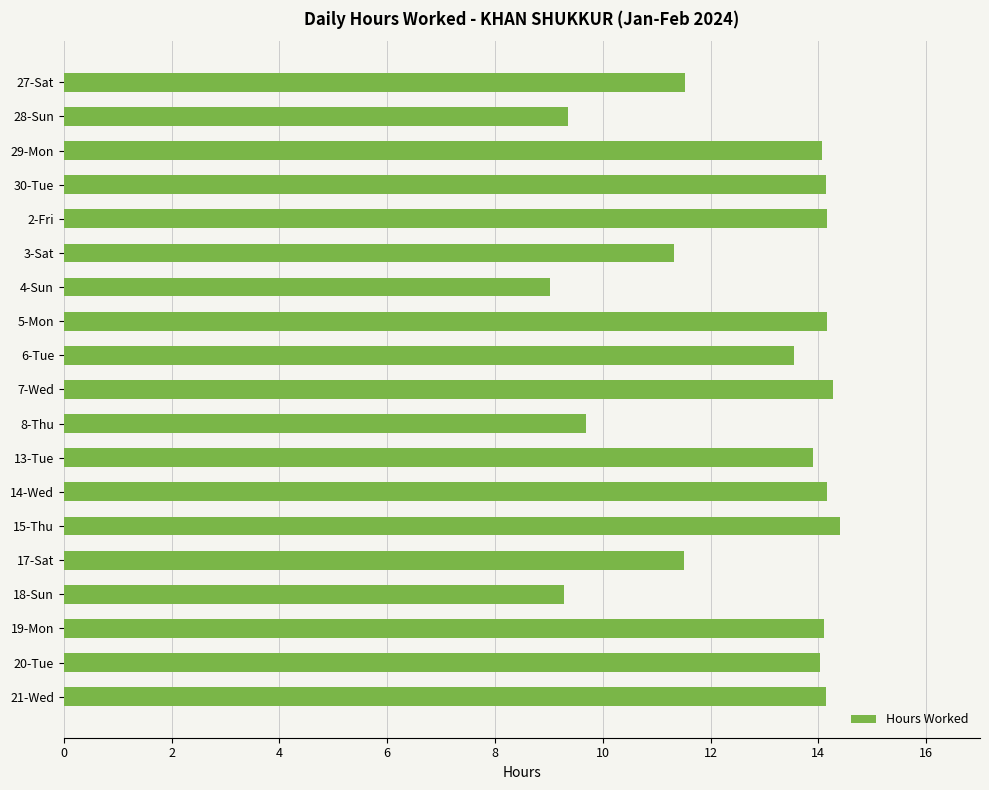

What position from the bottom is 30-Tue?

16